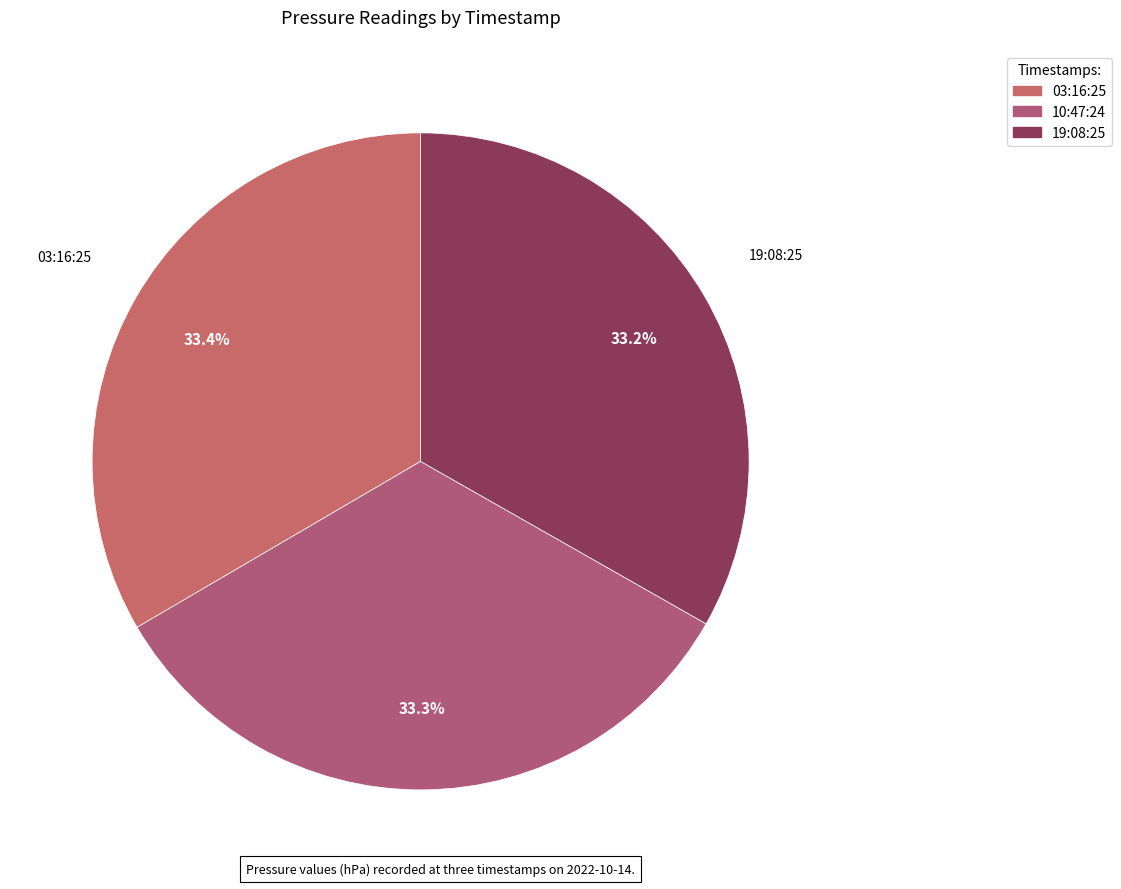

How many slices are in this pie chart?

3